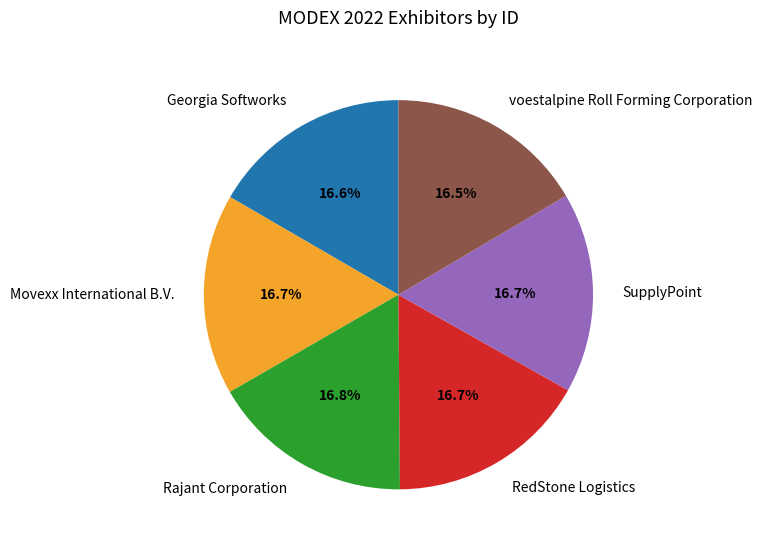

Is voestalpine Roll Forming Corporation the majority of the pie?

No